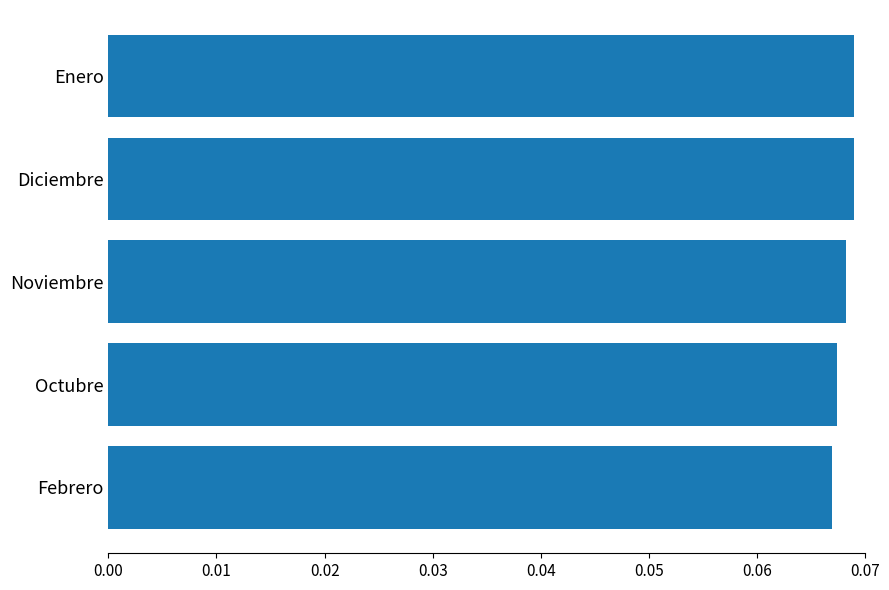

The chart shows a value of 0.0 at Febrero. True or false?

False